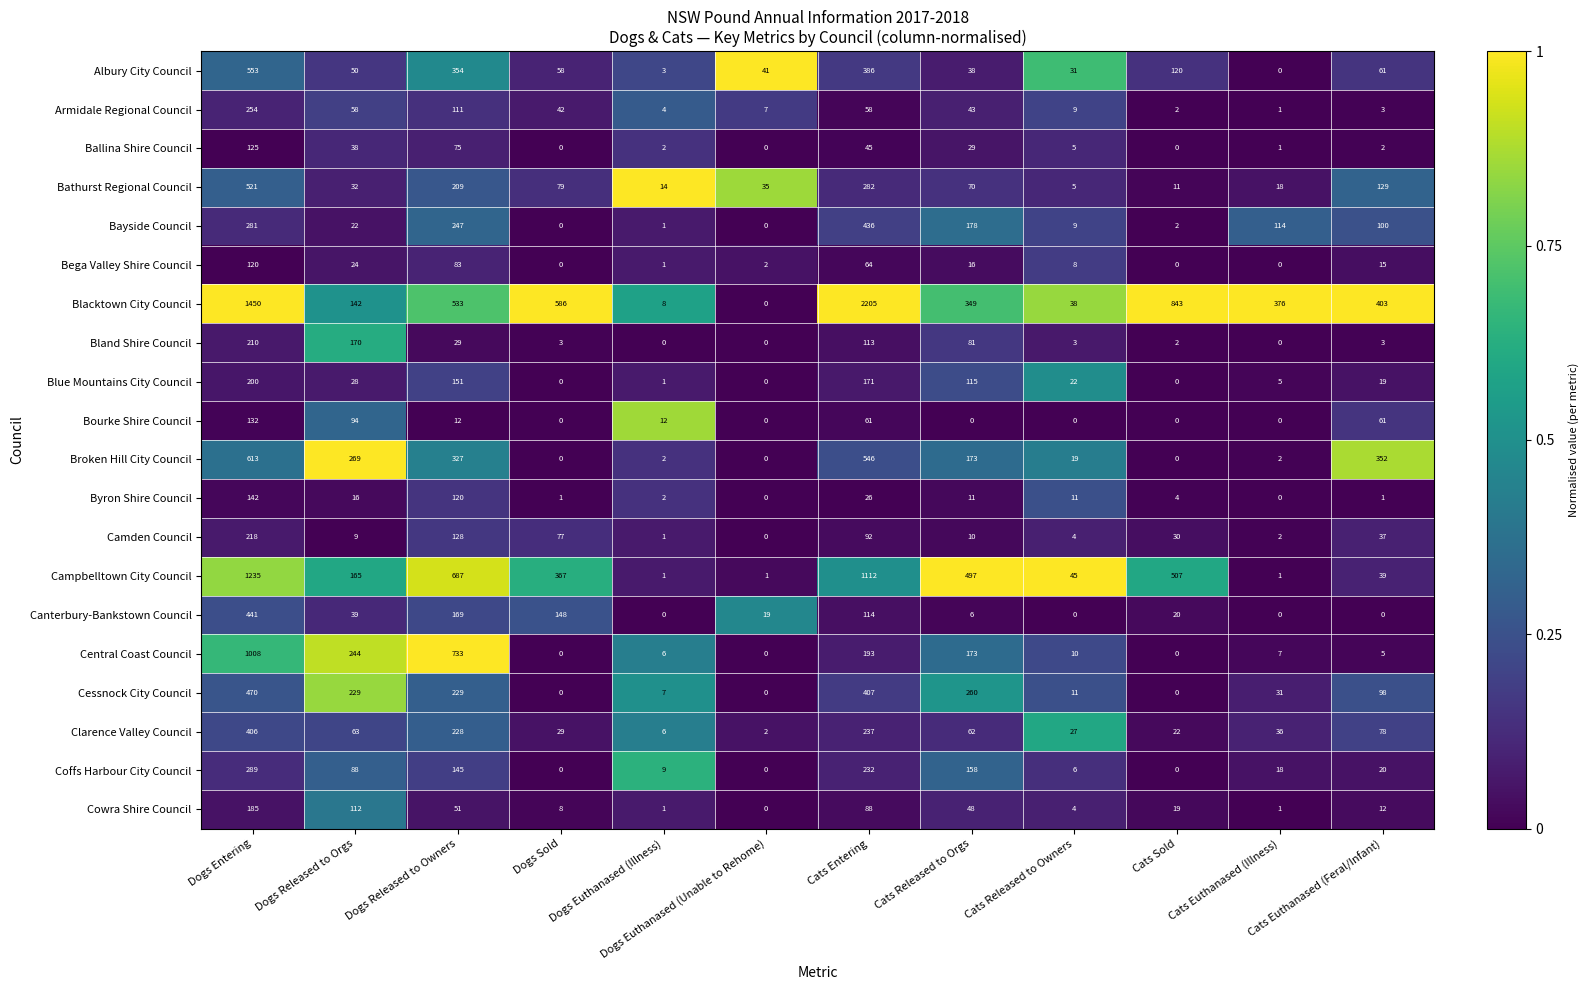

Is it true that Bland Shire Council equals 5 at Cats Released to Owners?

False